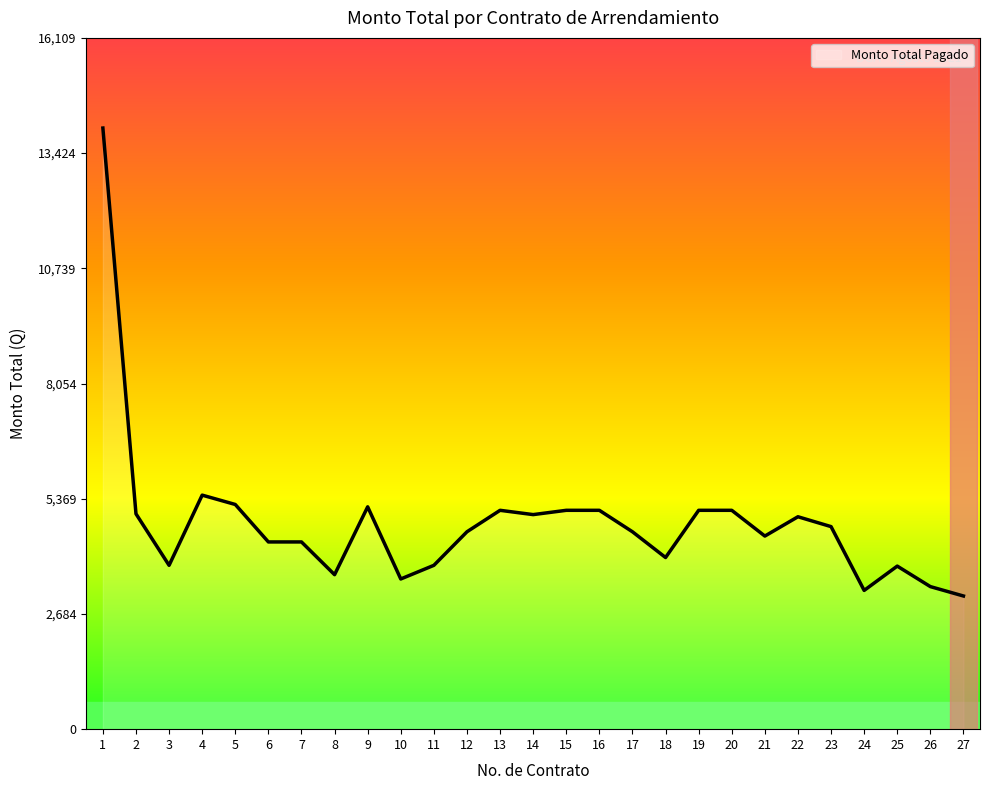

What is the difference between the maximum and minimum values?

10904.8